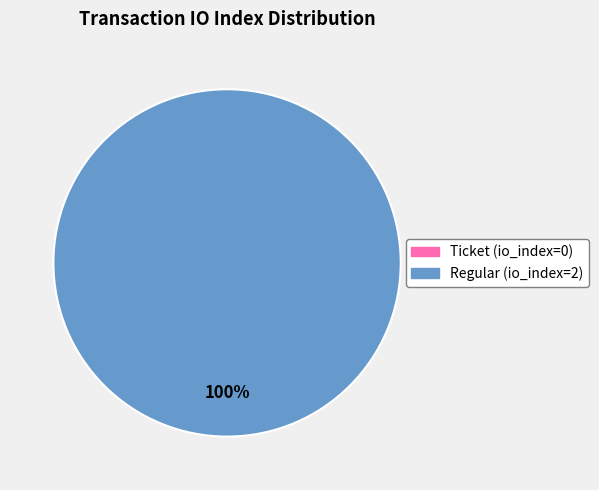

Is it true that Regular (io_index=2) is 100% of the pie?

True